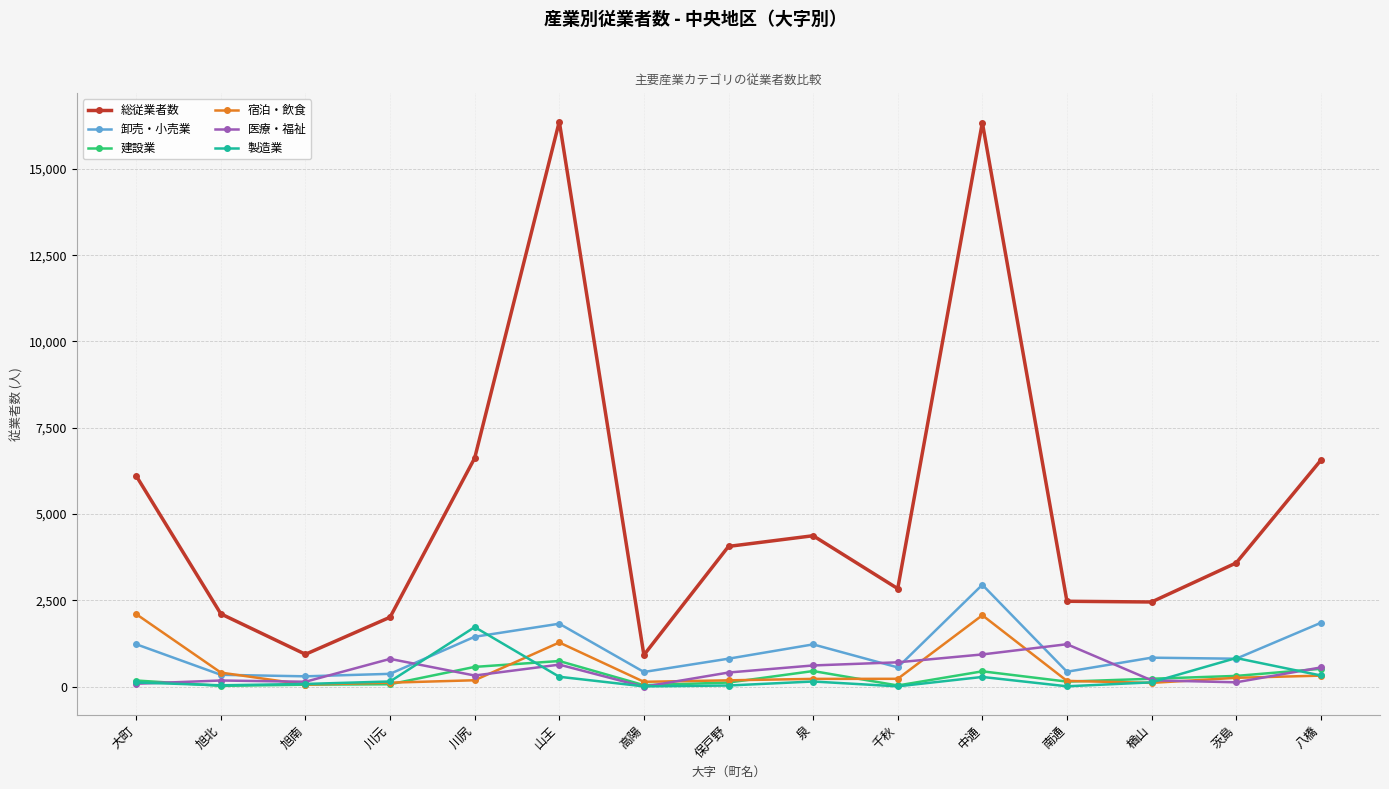

At which category does 総従業者数 reach its first local peak?

山王